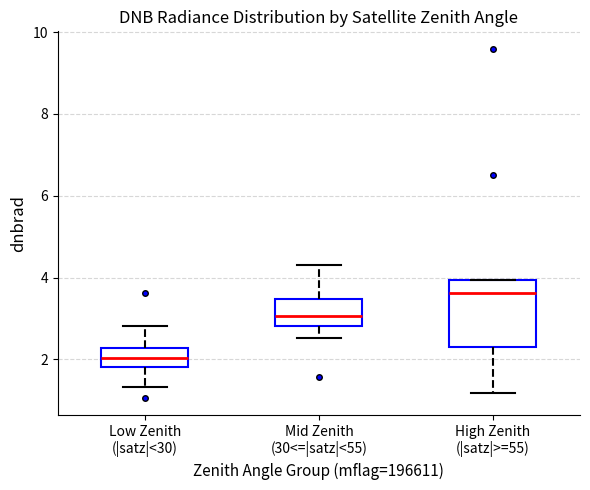

Where is the upper edge of the box for Low Zenith (|satz|<30) on the y-axis? The values are not printed on the chart, so give them approximately, as read against the axis.

2.2